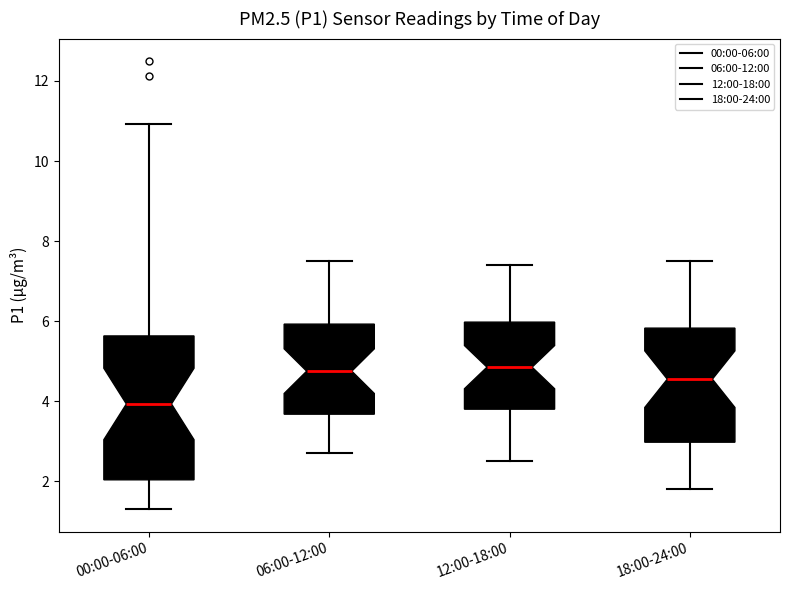

Where is the lower edge of the box for 00:00-06:00 on the y-axis? The values are not printed on the chart, so give them approximately, as read against the axis.

2.0